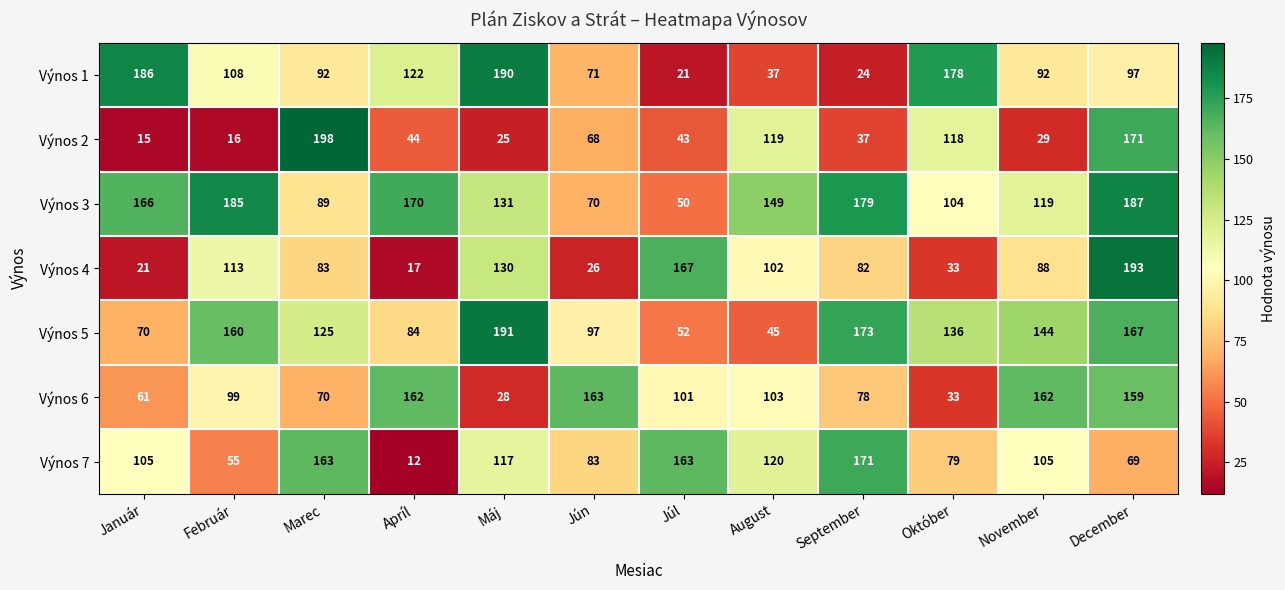

At how many categories does at least one series exceed 32?

12